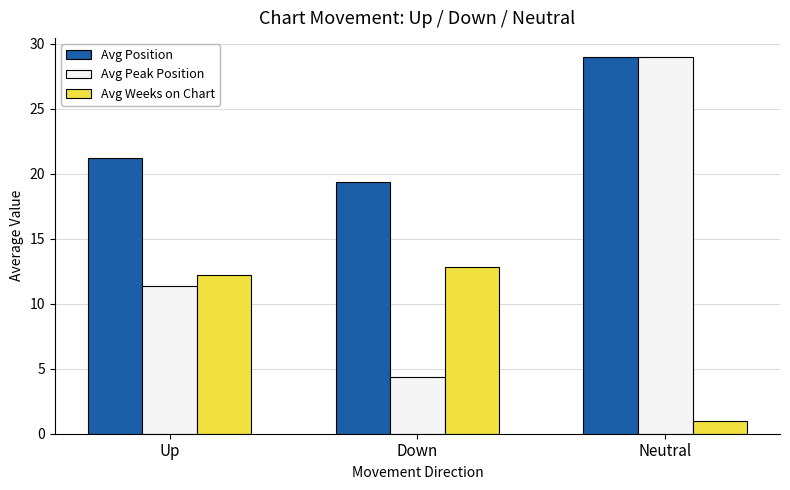

What is the sum of all Avg Weeks on Chart values?

26.0